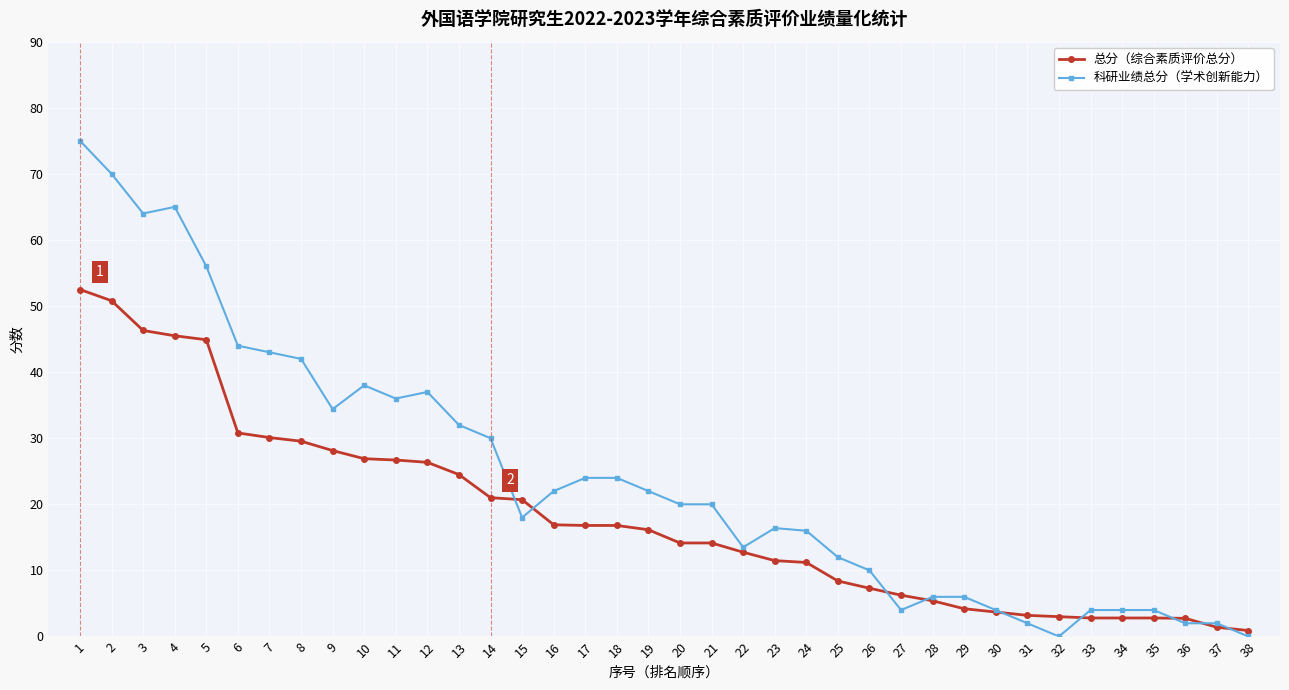

Which series has the widest spread of values?

科研业绩总分（学术创新能力）